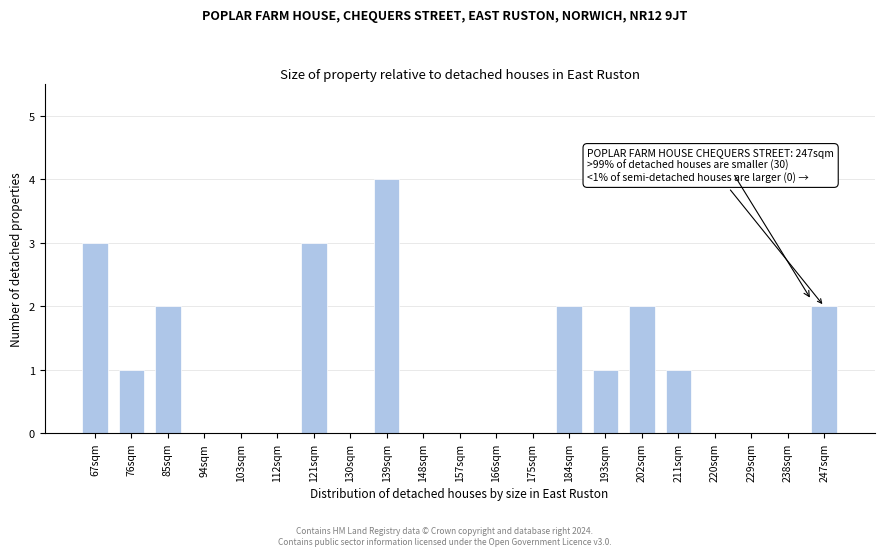

Reading right to left, what are all the values shown in this chart?

247sqm=2	238sqm=0	229sqm=0	220sqm=0	211sqm=1	202sqm=2	193sqm=1	184sqm=2	175sqm=0	166sqm=0	157sqm=0	148sqm=0	139sqm=4	130sqm=0	121sqm=3	112sqm=0	103sqm=0	94sqm=0	85sqm=2	76sqm=1	67sqm=3